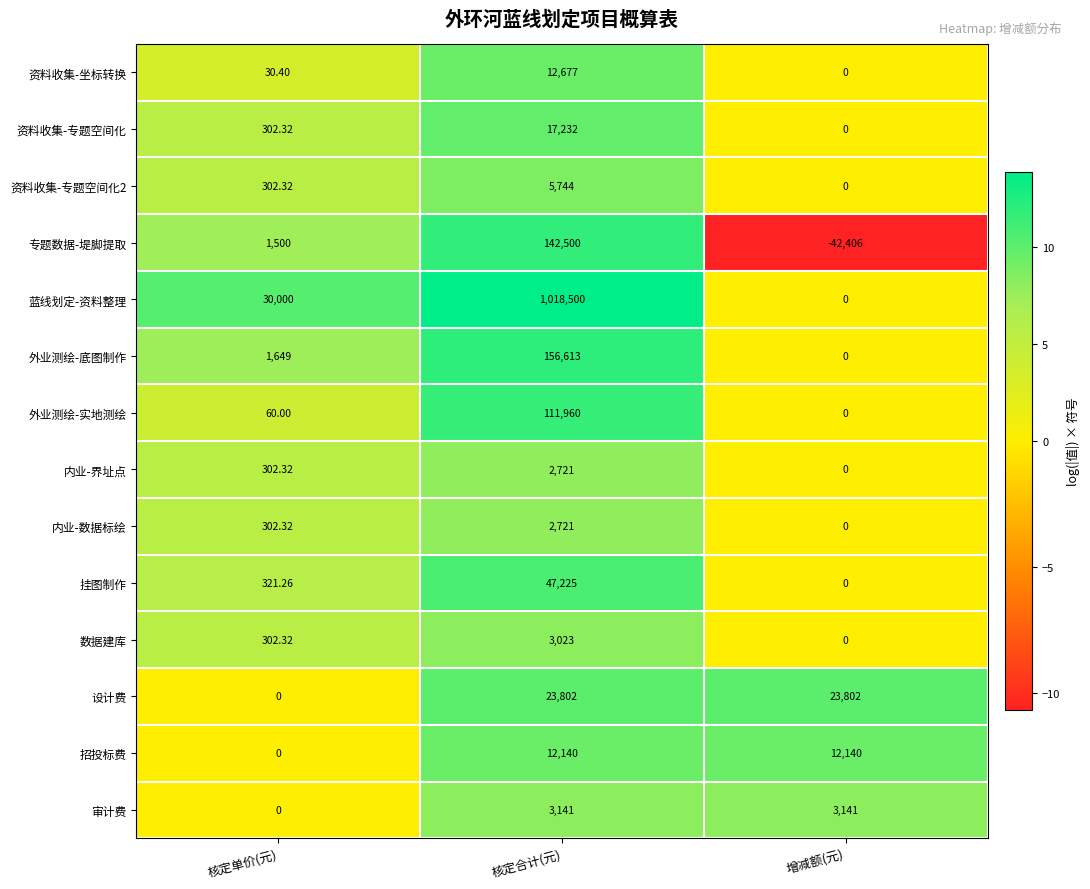

Which series changed the most between 核定单价(元) and 增减额(元)?

专题数据-堤脚提取